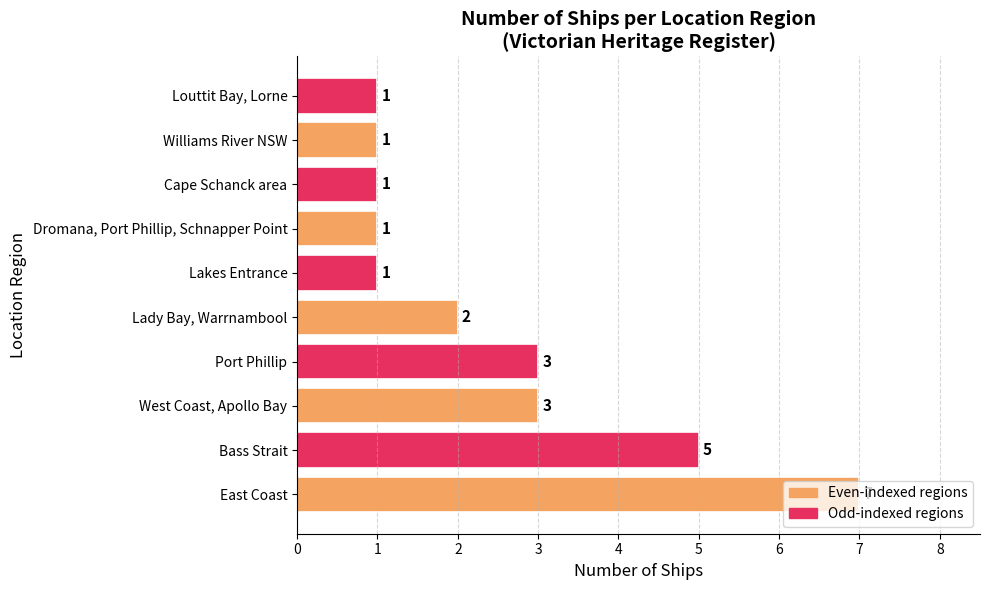

Does the chart contain stacked bars?

No